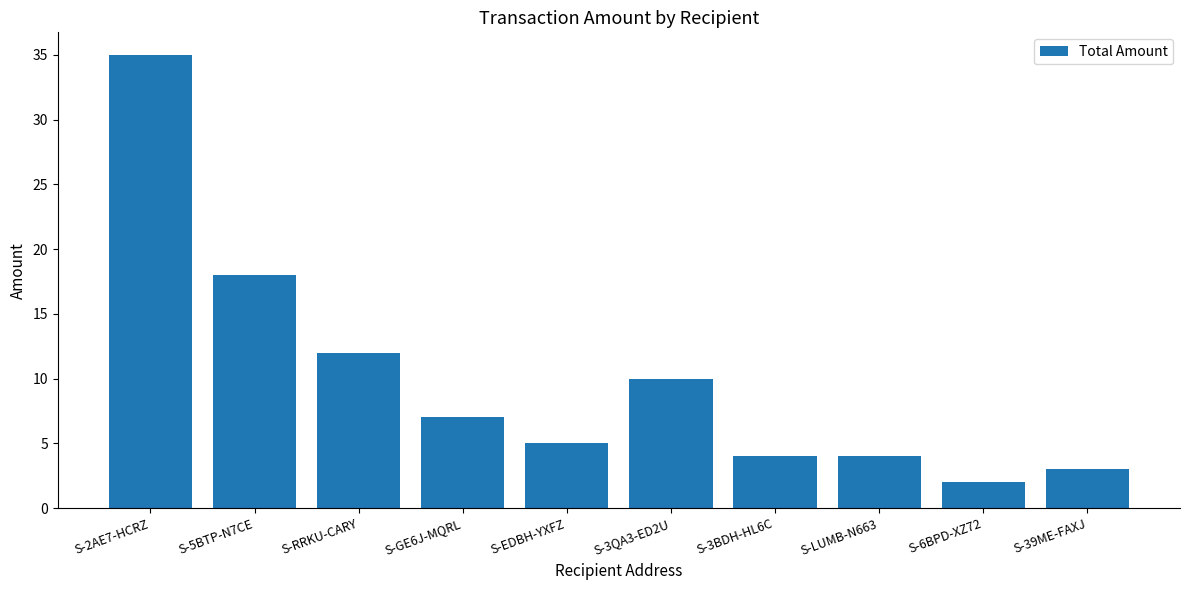

What is the label of the 5th bar from the right?

S-3QA3-ED2U